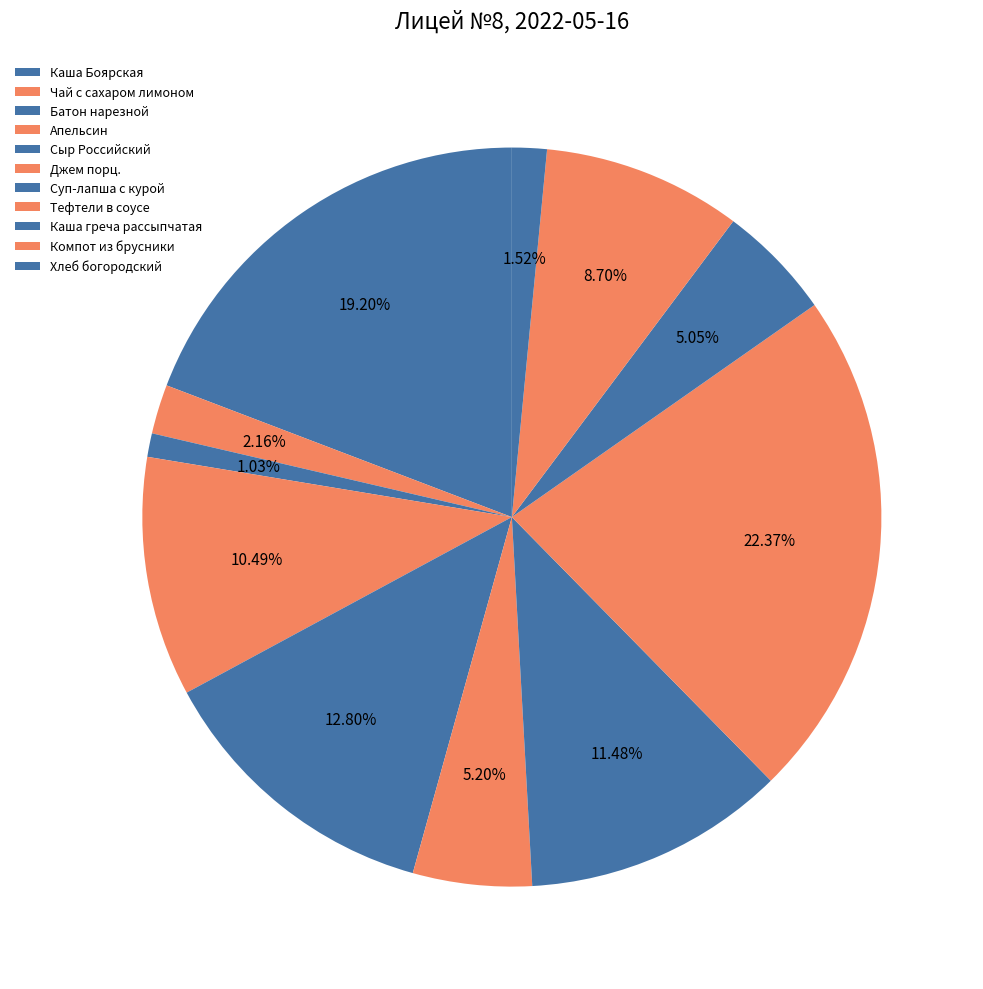

How many slices are in this pie chart?

11